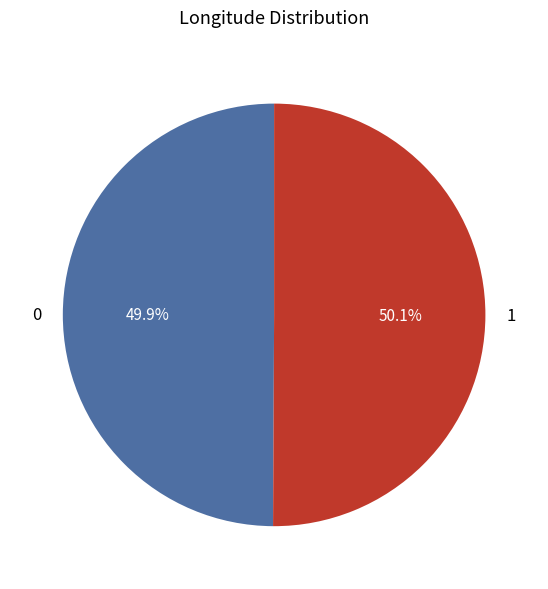

To the nearest percent, what percentage of the pie is 1?

50%